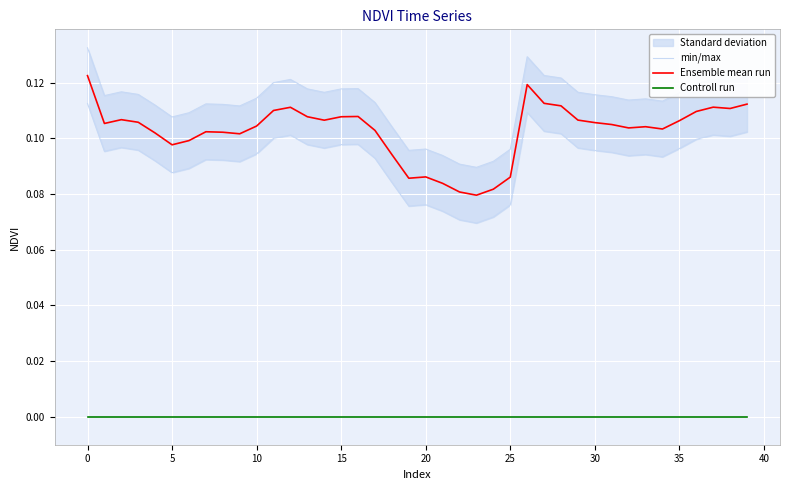

Is the value of Ensemble mean run at 35 greater than the value of Controll run at 20?

Yes